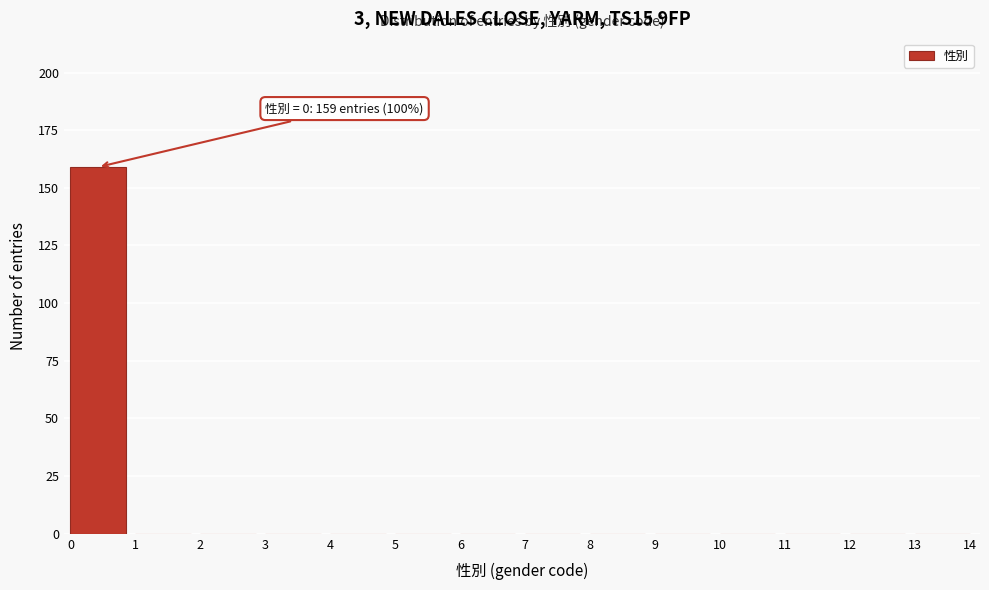

Reading left to right, list all the values displayed in this chart.

0=159	1=0	2=0	3=0	4=0	5=0	6=0	7=0	8=0	9=0	10=0	11=0	12=0	14=0